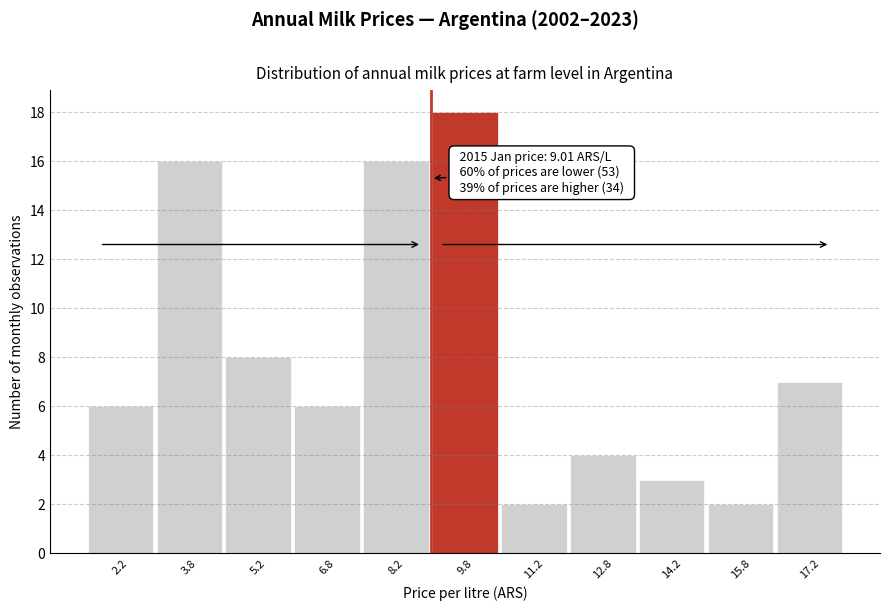

Which range on the x-axis has the tallest bar?

9.0 to 10.5